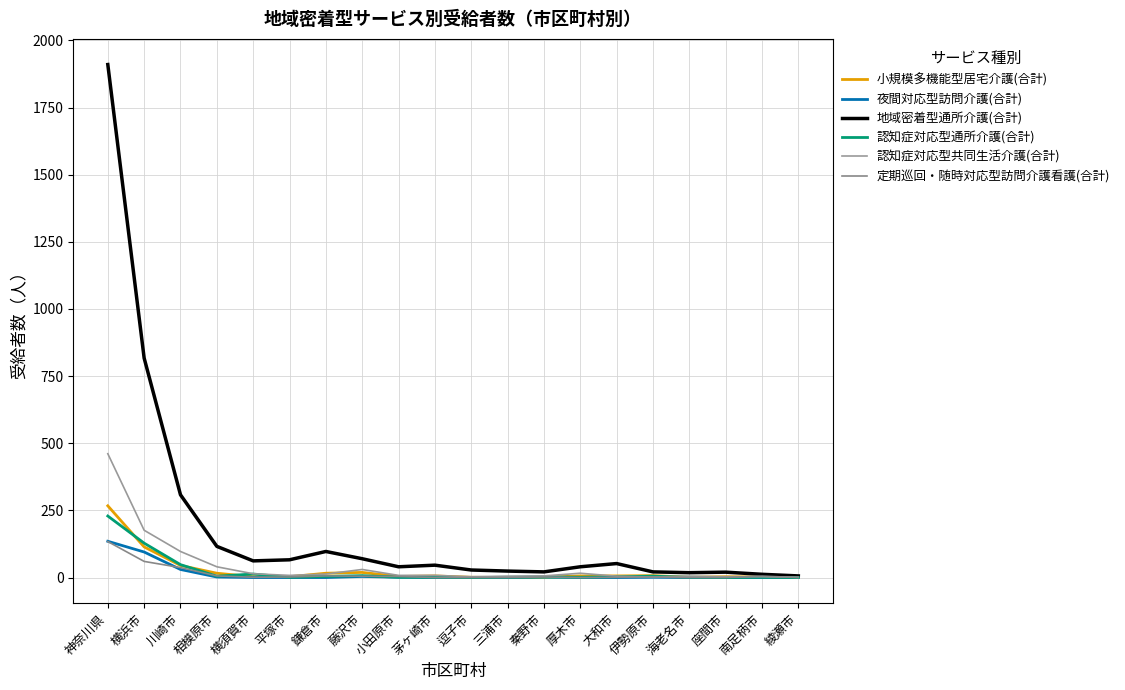

Rank the series at 相模原市 from lowest to highest value.

夜間対応型訪問介護(合計), 認知症対応型通所介護(合計), 定期巡回・随時対応型訪問介護看護(合計), 小規模多機能型居宅介護(合計), 認知症対応型共同生活介護(合計), 地域密着型通所介護(合計)